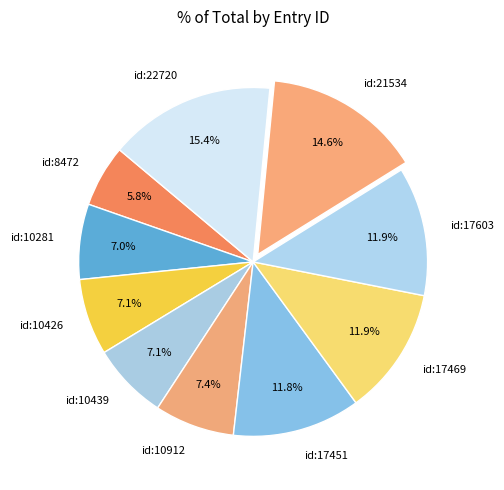

Approximately how many times larger is the value at id:10912 compared to id:17451?

0.6